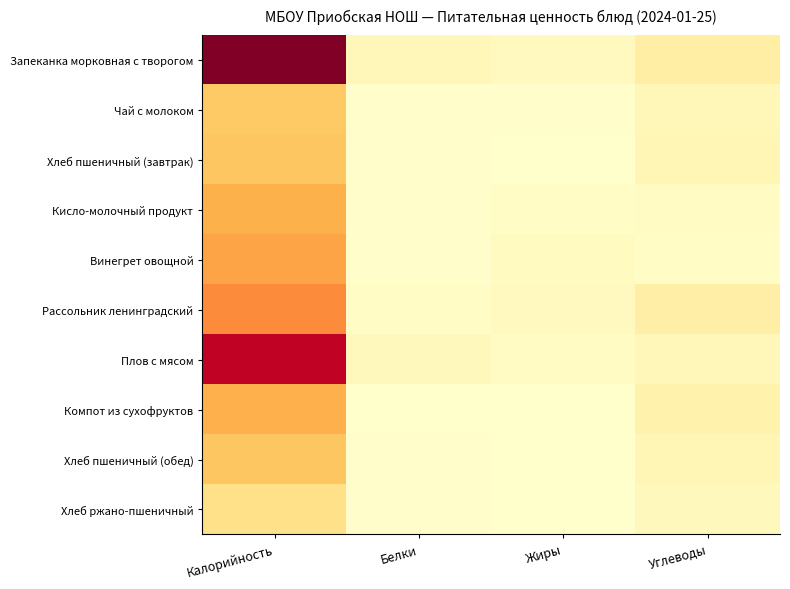

What is the spread (max minus min) of values at Калорийность?

240.1